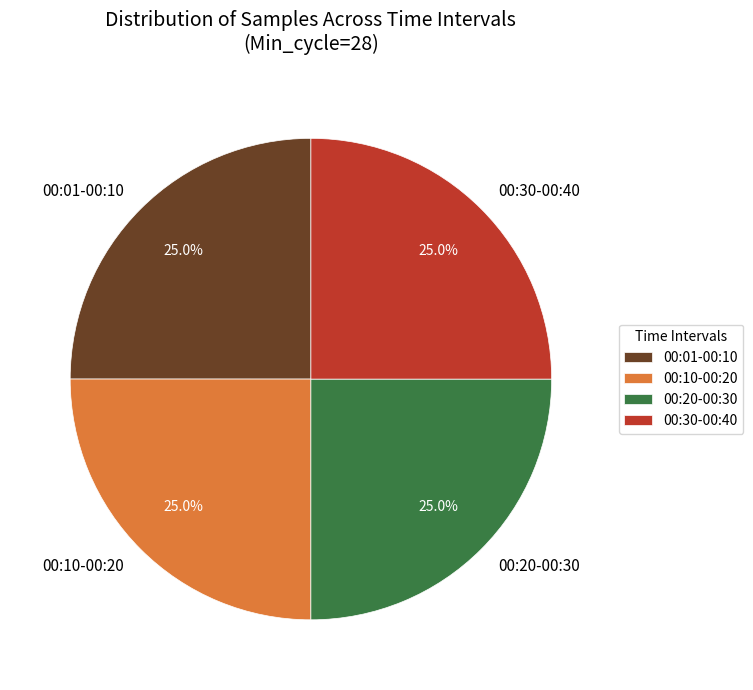

What is the ratio of the value at 00:20-00:30 to the value at 00:30-00:40?

1.0